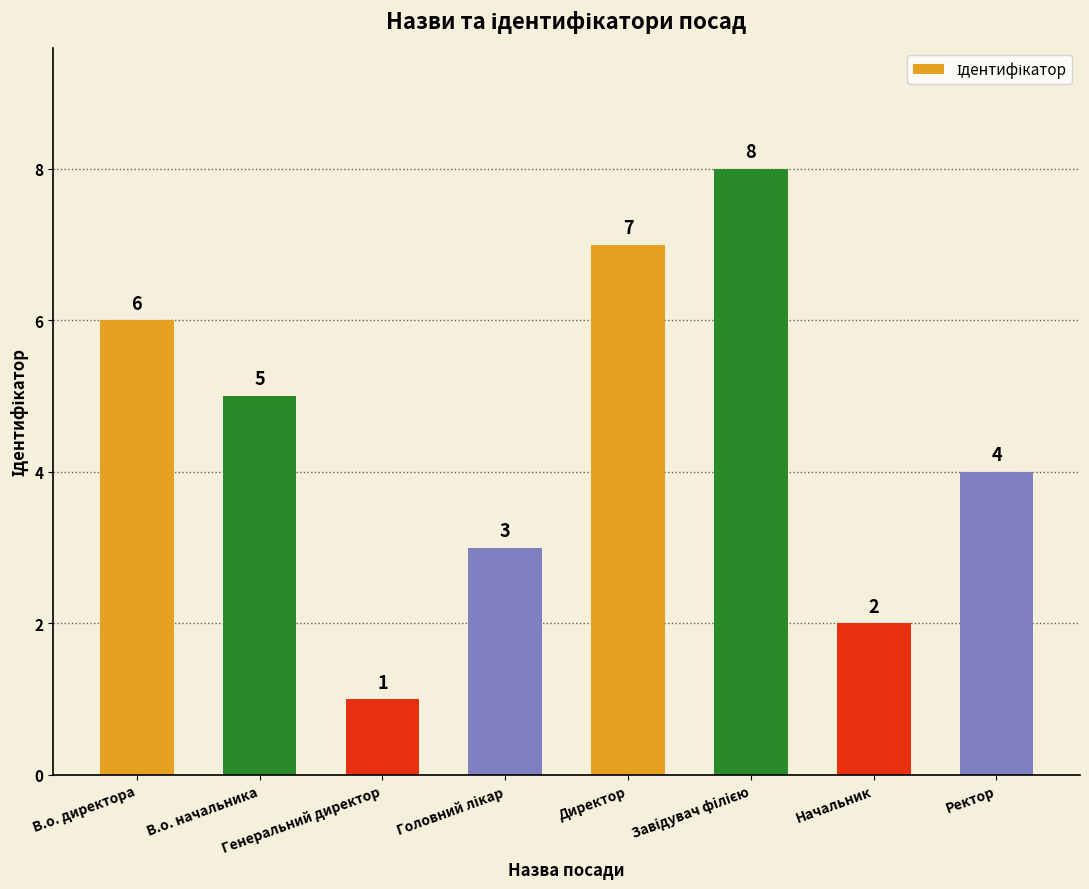

What is the smallest value displayed?

1